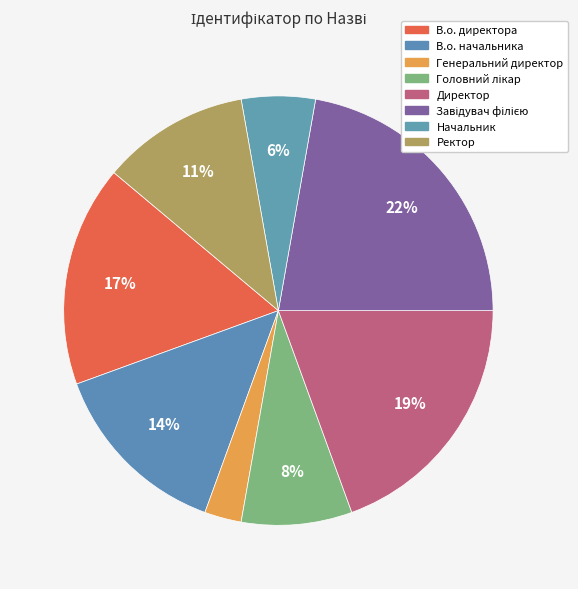

How many segments does this pie chart have?

8